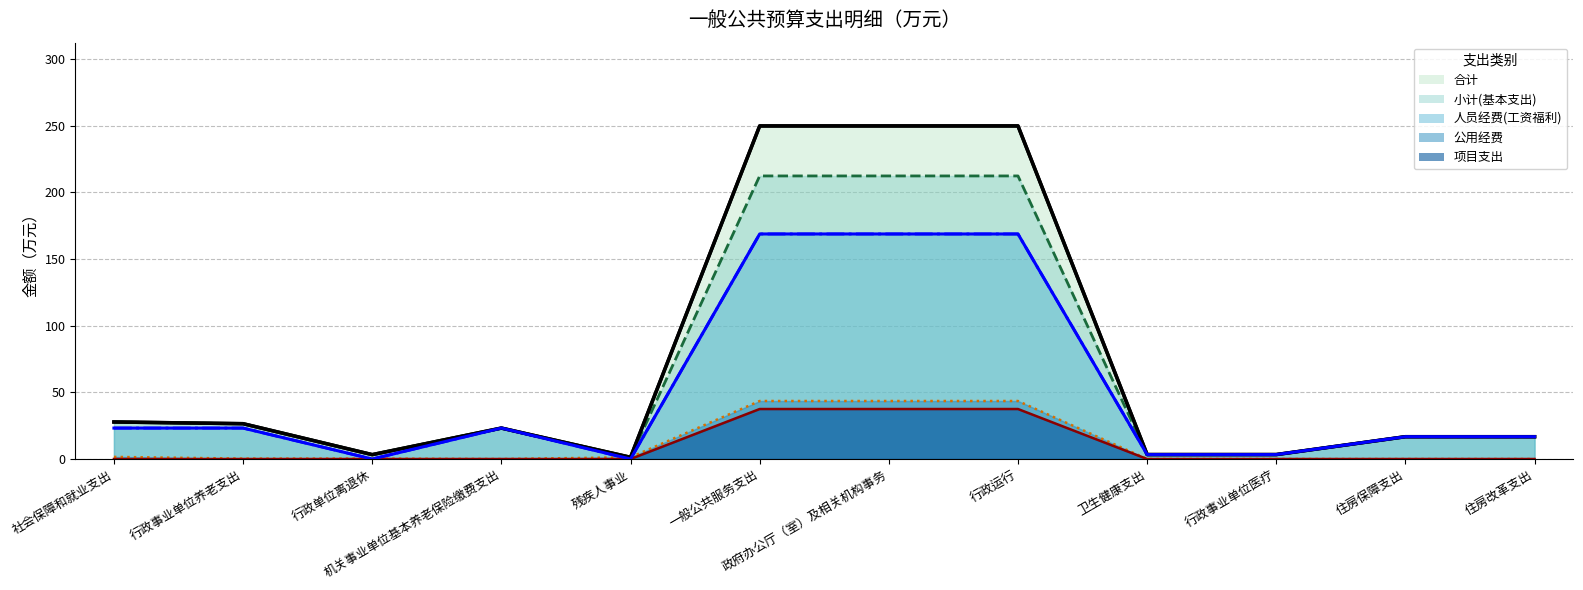

Reading right to left, transcribe all the data shown in this chart.

小计(基本支出): 住房改革支出=16.7	住房保障支出=16.7	行政事业单位医疗=3.3	卫生健康支出=3.3	行政运行=212.3	政府办公厅（室）及相关机构事务=212.3	一般公共服务支出=212.3	残疾人事业=1.3	机关事业单位基本养老保险缴费支出=23.2	行政单位离退休=3.3	行政事业单位养老支出=26.5	社会保障和就业支出=27.8
合计: 住房改革支出=16.7	住房保障支出=16.7	行政事业单位医疗=3.3	卫生健康支出=3.3	行政运行=249.8	政府办公厅（室）及相关机构事务=249.8	一般公共服务支出=249.8	残疾人事业=1.3	机关事业单位基本养老保险缴费支出=23.2	行政单位离退休=3.3	行政事业单位养老支出=26.5	社会保障和就业支出=27.8
人员经费(工资福利): 住房改革支出=16.7	住房保障支出=16.7	行政事业单位医疗=3.3	卫生健康支出=3.3	行政运行=168.8	政府办公厅（室）及相关机构事务=168.8	一般公共服务支出=168.8	残疾人事业=0.0	机关事业单位基本养老保险缴费支出=23.2	行政单位离退休=0.0	行政事业单位养老支出=23.2	社会保障和就业支出=23.2
公用经费: 住房改革支出=0.0	住房保障支出=0.0	行政事业单位医疗=0.0	卫生健康支出=0.0	行政运行=43.5	政府办公厅（室）及相关机构事务=43.5	一般公共服务支出=43.5	残疾人事业=1.3	机关事业单位基本养老保险缴费支出=0.0	行政单位离退休=0.3	行政事业单位养老支出=0.3	社会保障和就业支出=1.6
项目支出: 住房改革支出=0.0	住房保障支出=0.0	行政事业单位医疗=0.0	卫生健康支出=0.0	行政运行=37.5	政府办公厅（室）及相关机构事务=37.5	一般公共服务支出=37.5	残疾人事业=0.0	机关事业单位基本养老保险缴费支出=0.0	行政单位离退休=0.0	行政事业单位养老支出=0.0	社会保障和就业支出=0.0